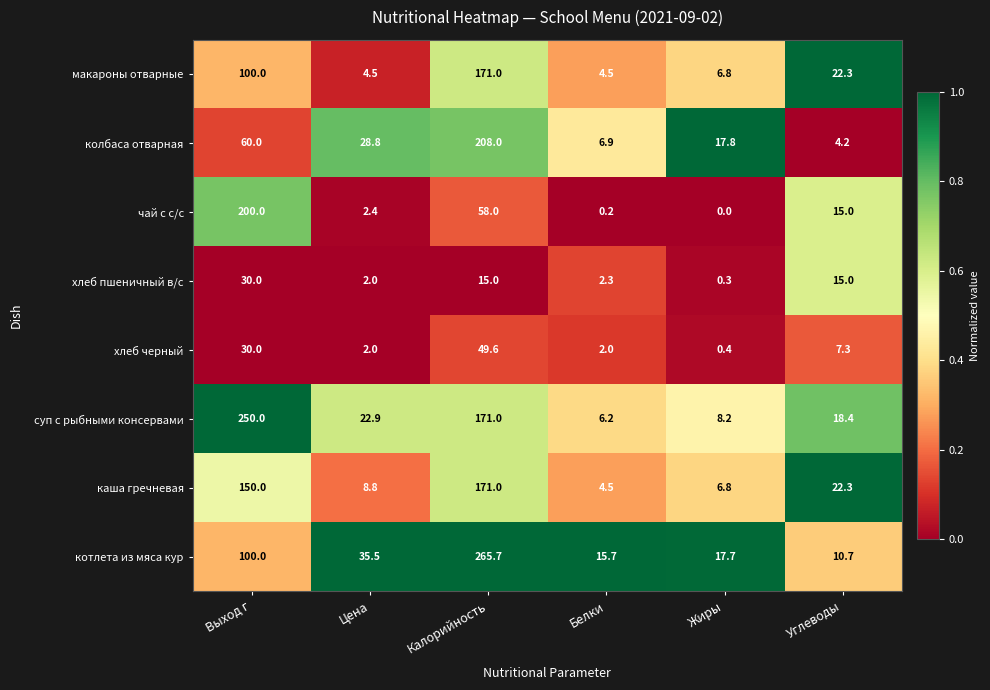

Which series has the largest total across all categories?

суп с рыбными консервами